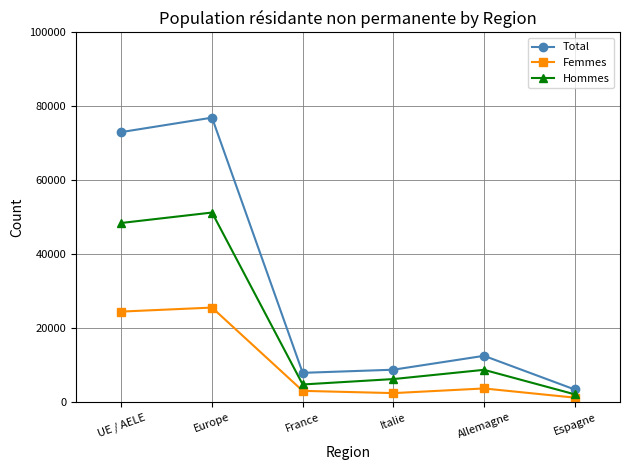

Between UE / AELE and Allemagne, which series saw the biggest shift?

Total